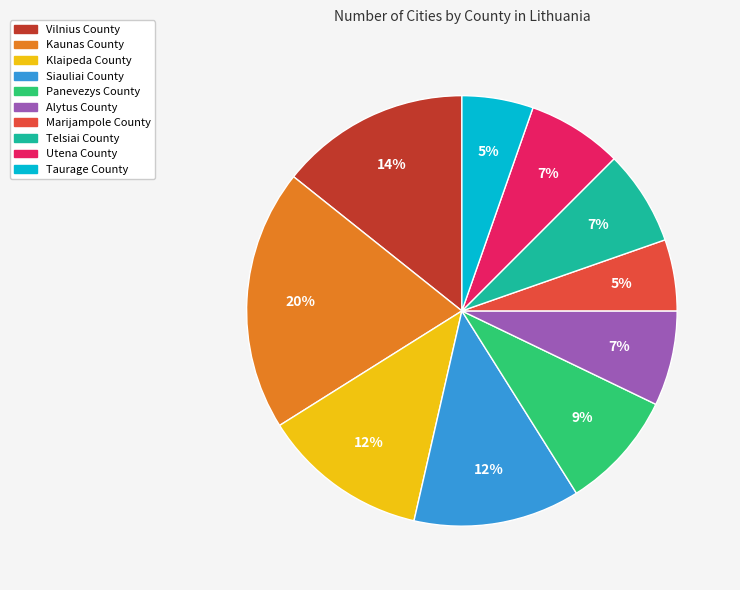

Does any single category account for the majority?

No